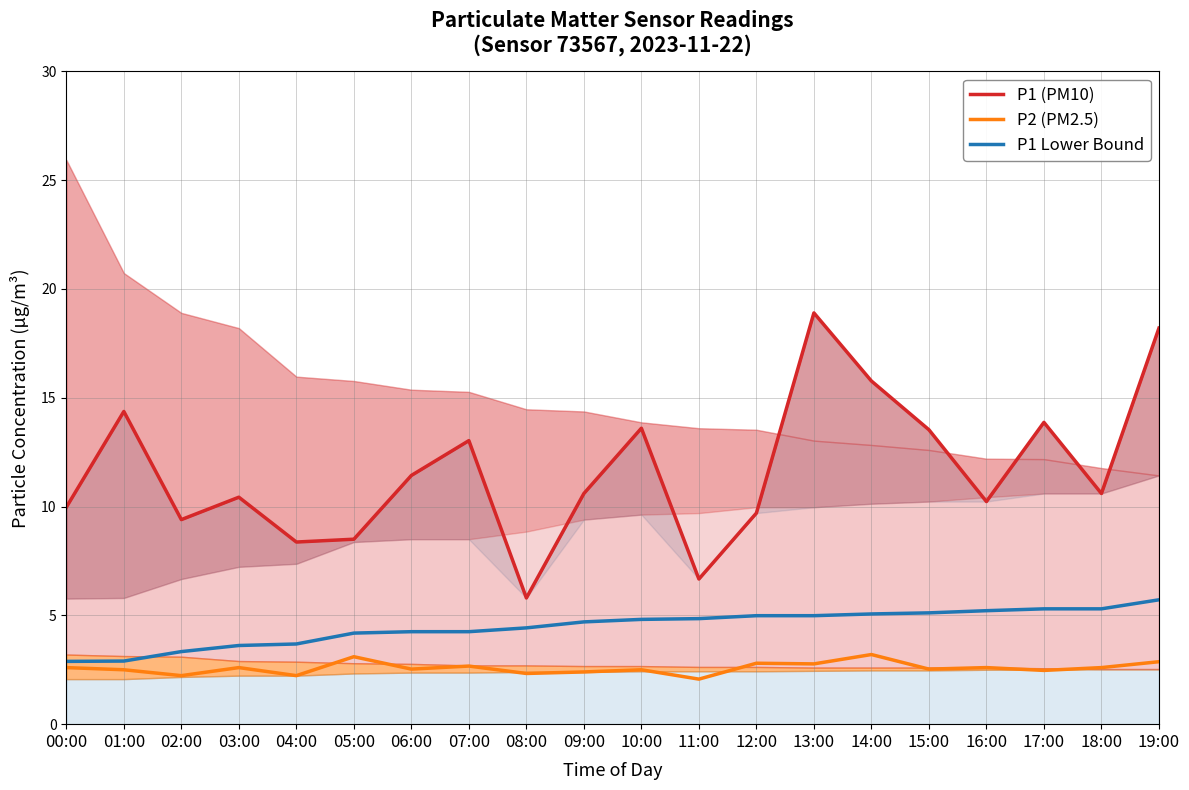

What is the spread (max minus min) of values at 18:00?

8.0